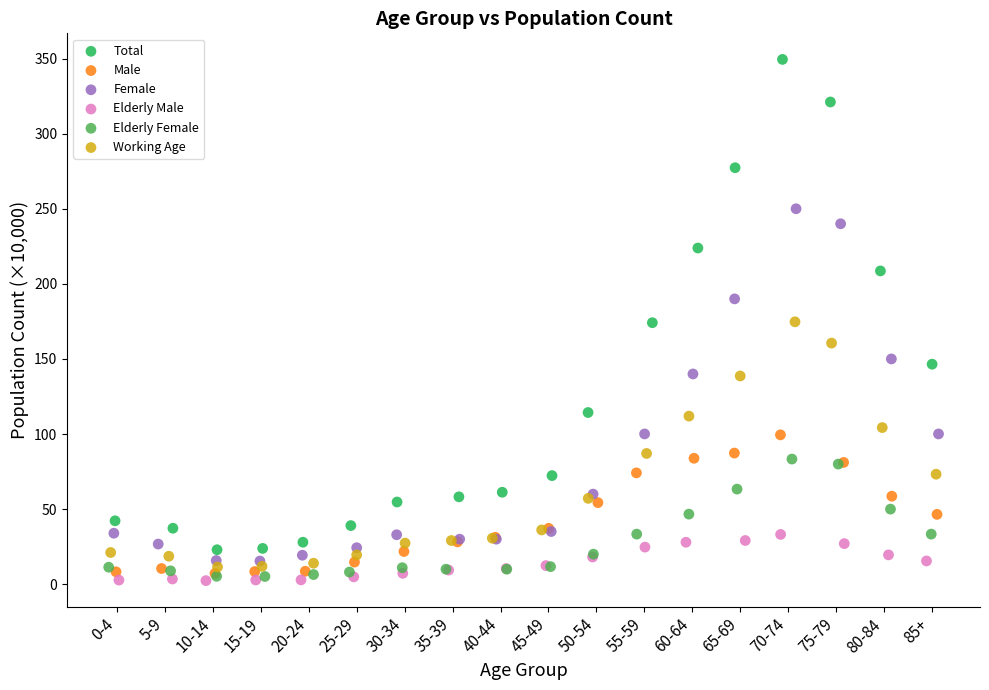

Which series has the largest Y range (max minus min)?

Total